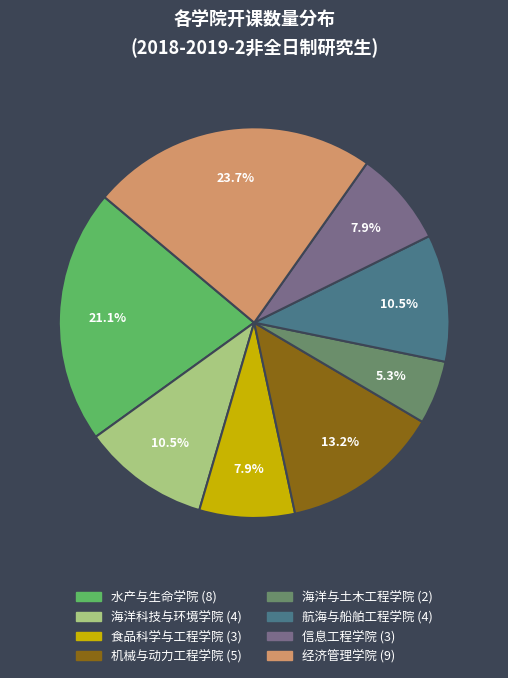

How many segments does this pie chart have?

8